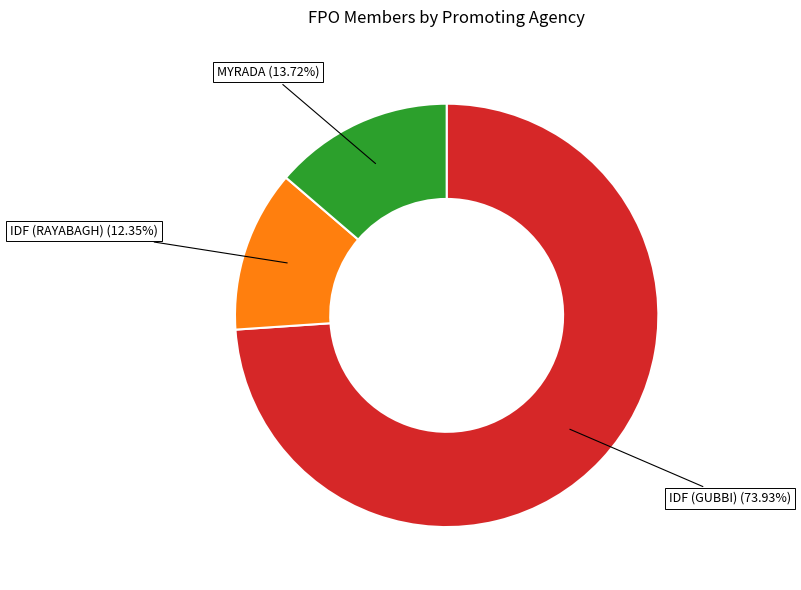

Is there a majority slice in this chart?

Yes